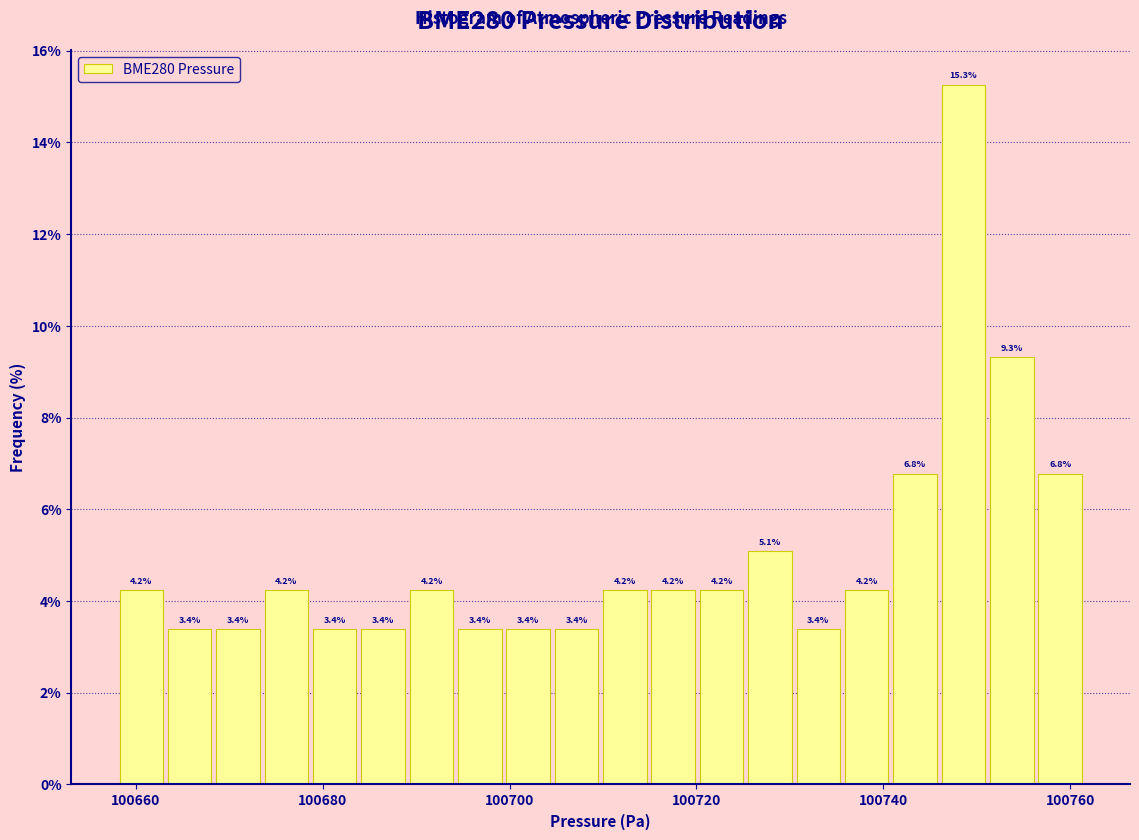

Around what value on the x-axis is the tallest bar? Give the approximate position of its centre, as read against the axis.

100748